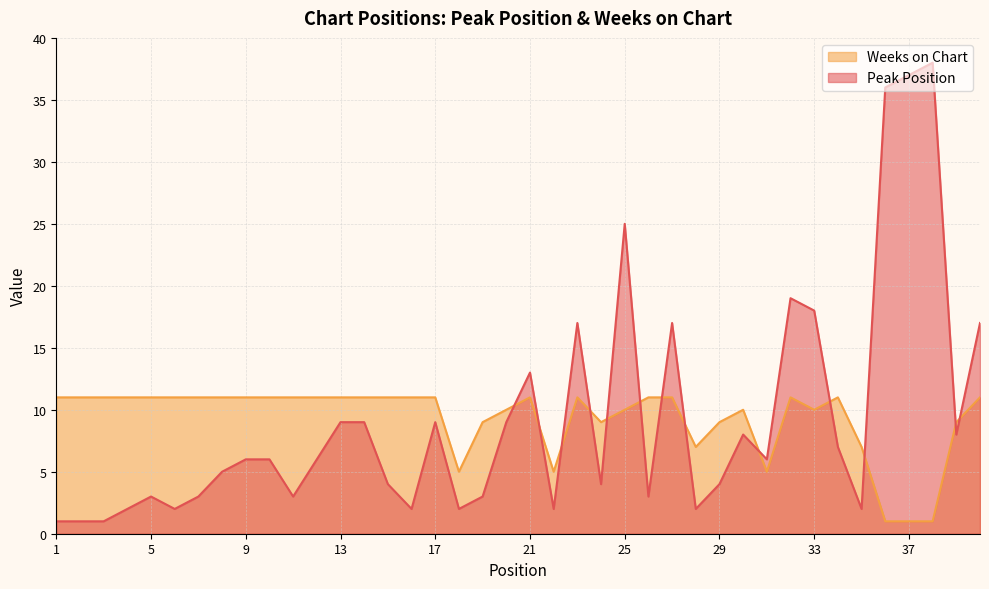

What is the total value across all series at 21?

24